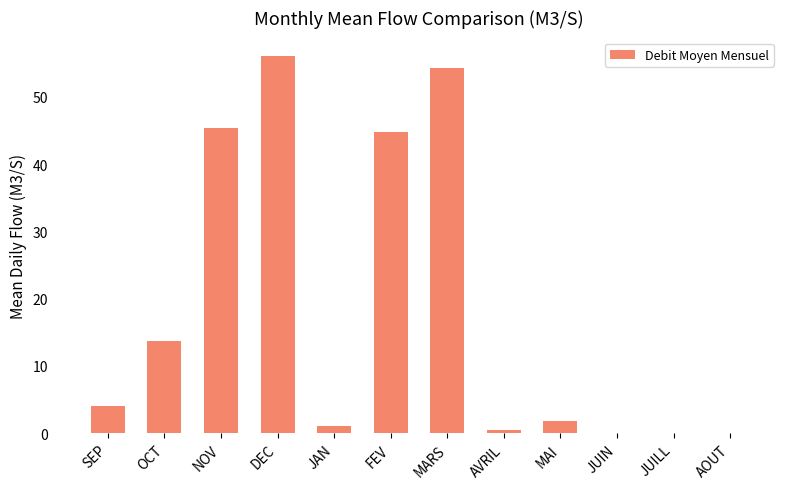

What is the sum of all values?

221.5